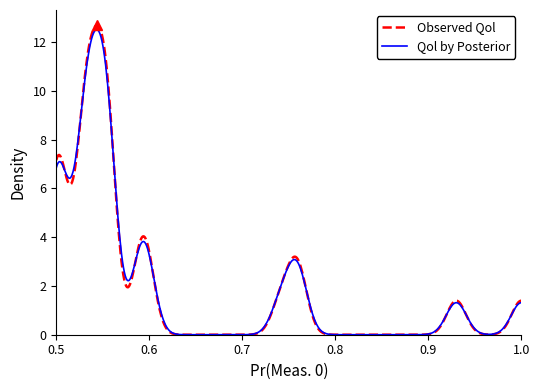

What is the maximum value for Qol by Posterior?

12.5